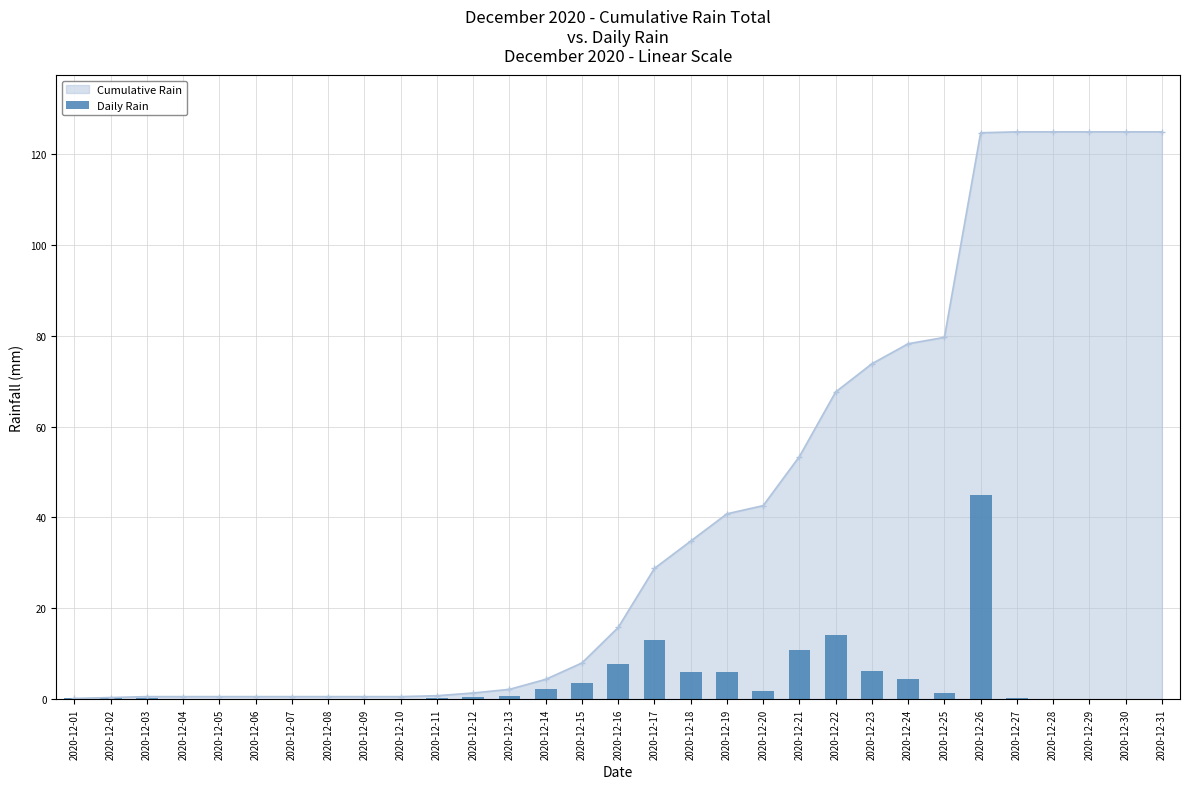

At which category does the chart reach its minimum across all series?

2020-12-04